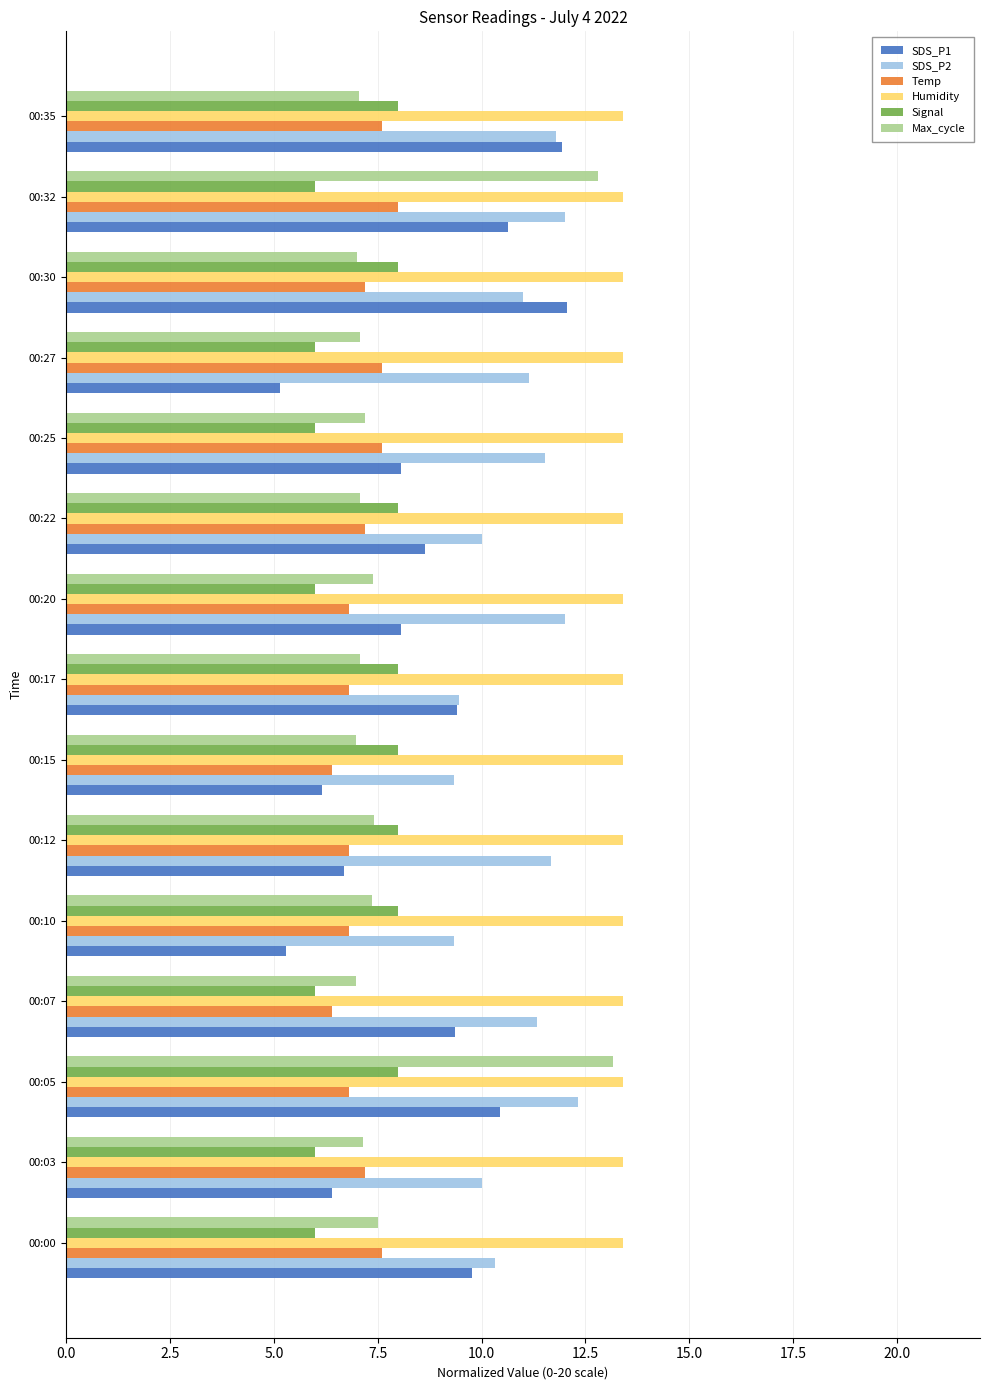

What are all the series names shown in the legend?

SDS_P1, SDS_P2, Temp, Humidity, Signal, Max_cycle